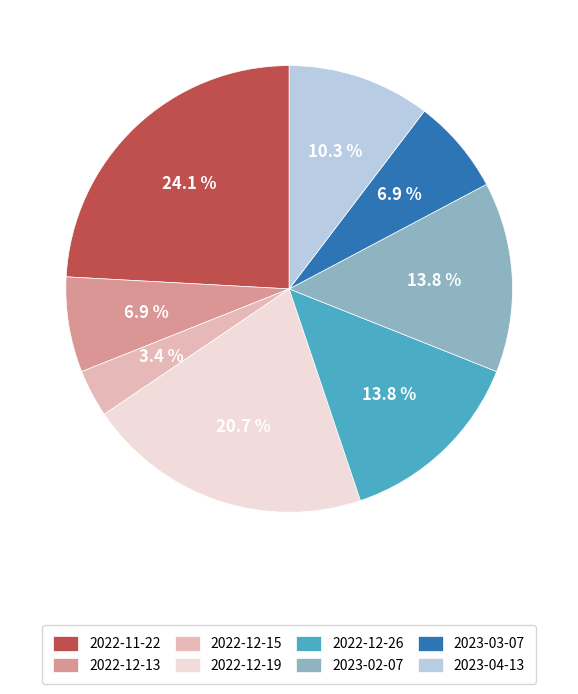

To the nearest percent, what is the average slice percentage?

12%